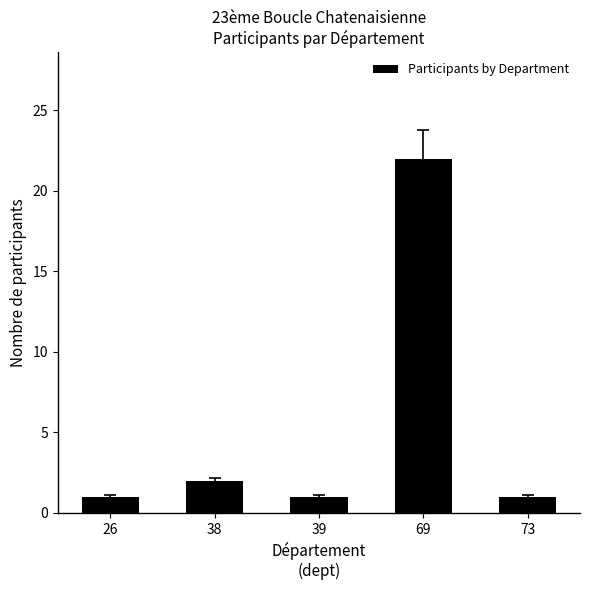

The chart shows a value of 1 at 38. True or false?

False